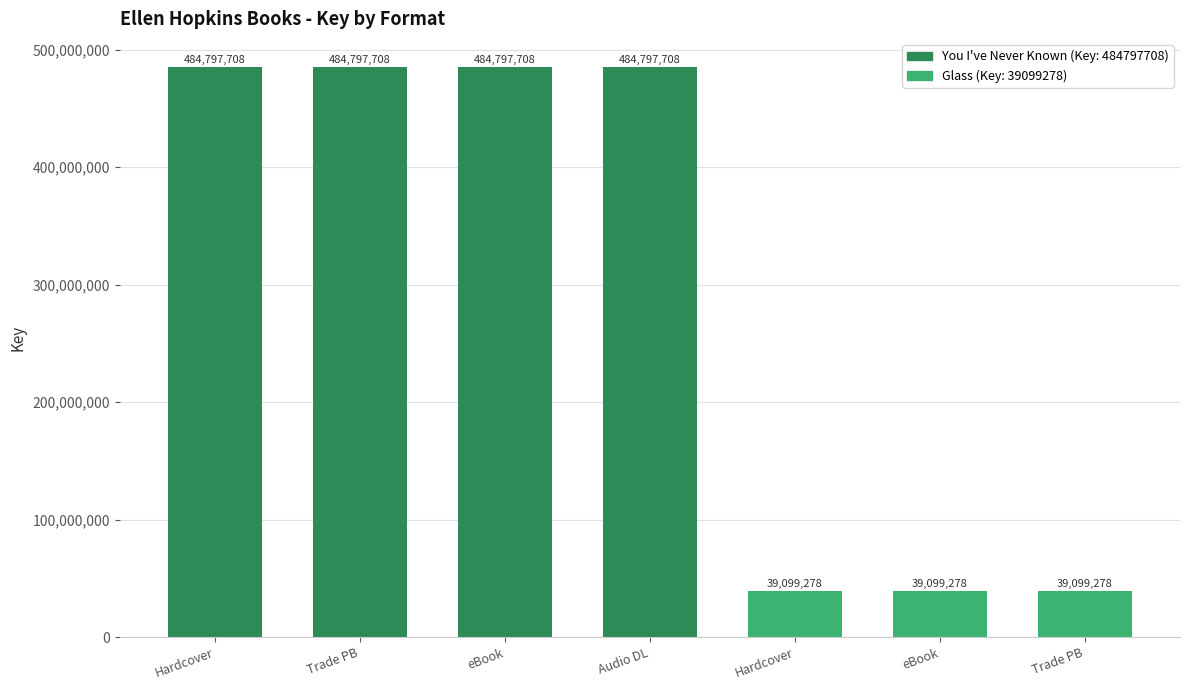

Are the bars horizontal?

No